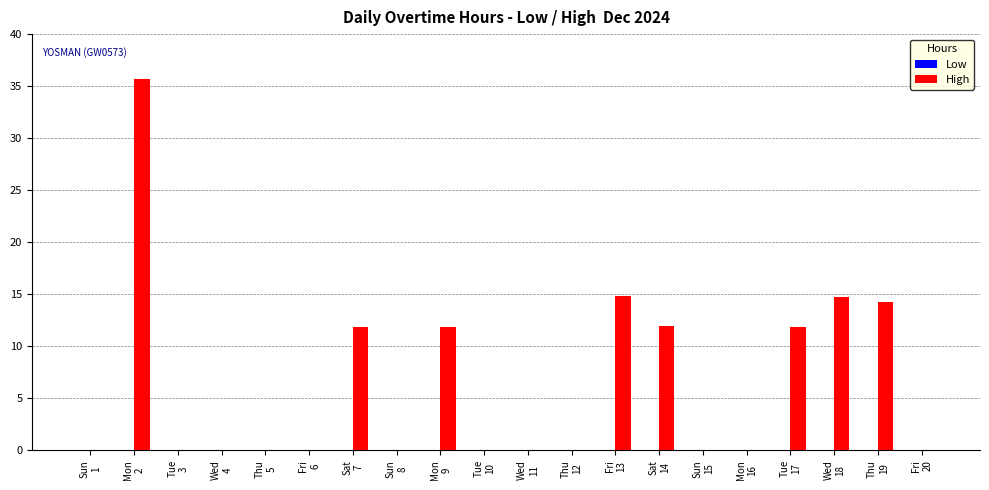

What is the greatest value displayed?

35.7